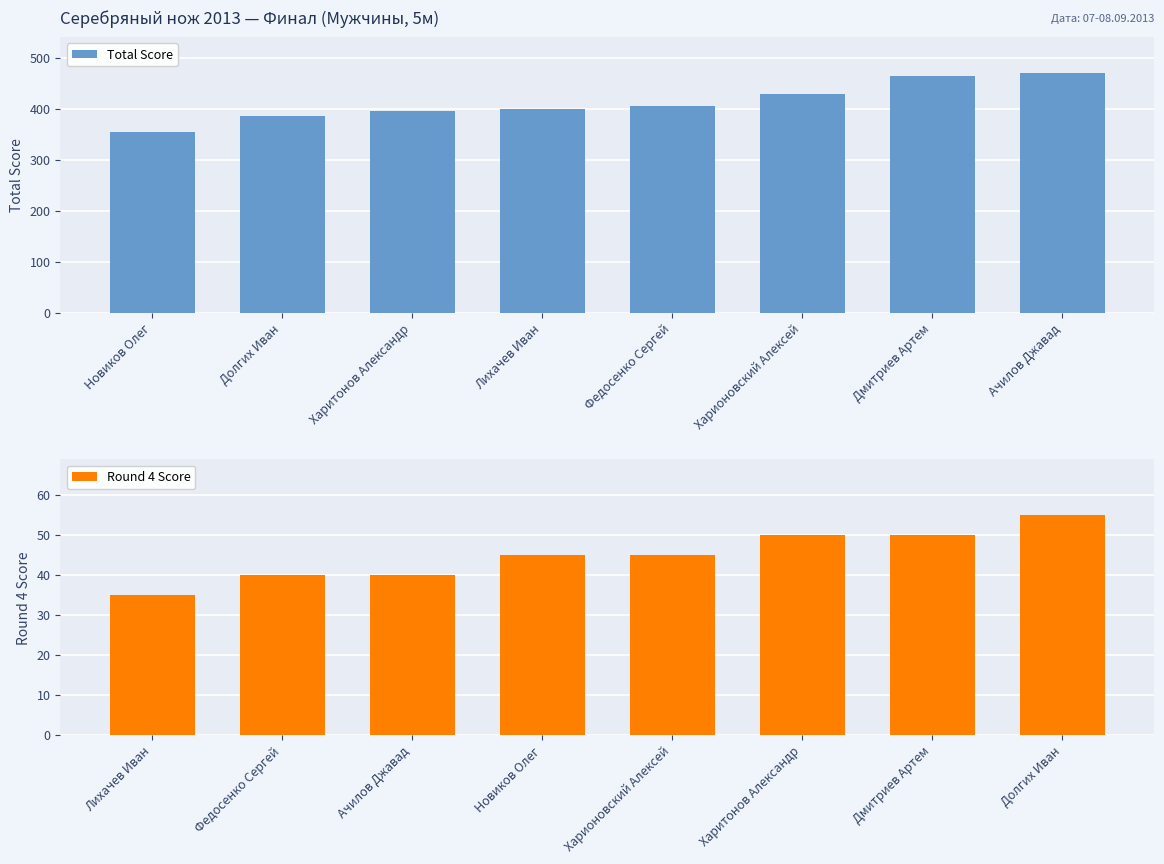

What is the difference between the second highest and second lowest values in the Total Score series?

80